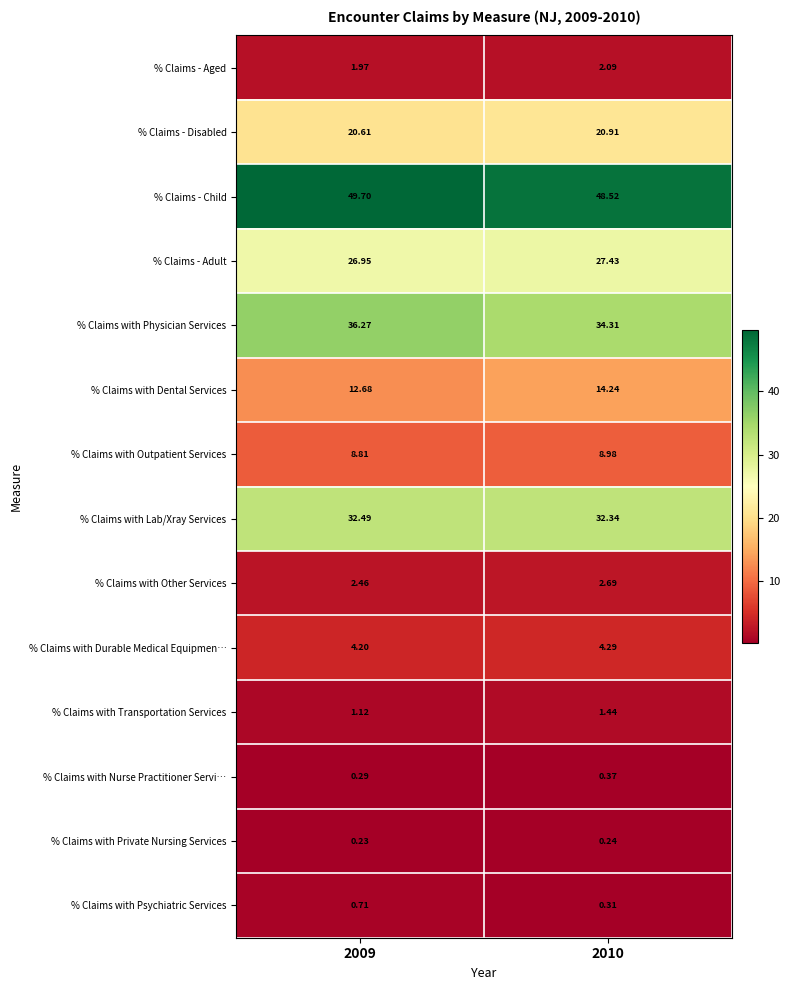

List the series in order of their peak value, highest first.

% Claims - Child, % Claims with Physician Services, % Claims with Lab/Xray Services, % Claims - Adult, % Claims - Disabled, % Claims with Dental Services, % Claims with Outpatient Services, % Claims with Durable Medical Equipmen…, % Claims with Other Services, % Claims - Aged, % Claims with Transportation Services, % Claims with Psychiatric Services, % Claims with Nurse Practitioner Servi…, % Claims with Private Nursing Services